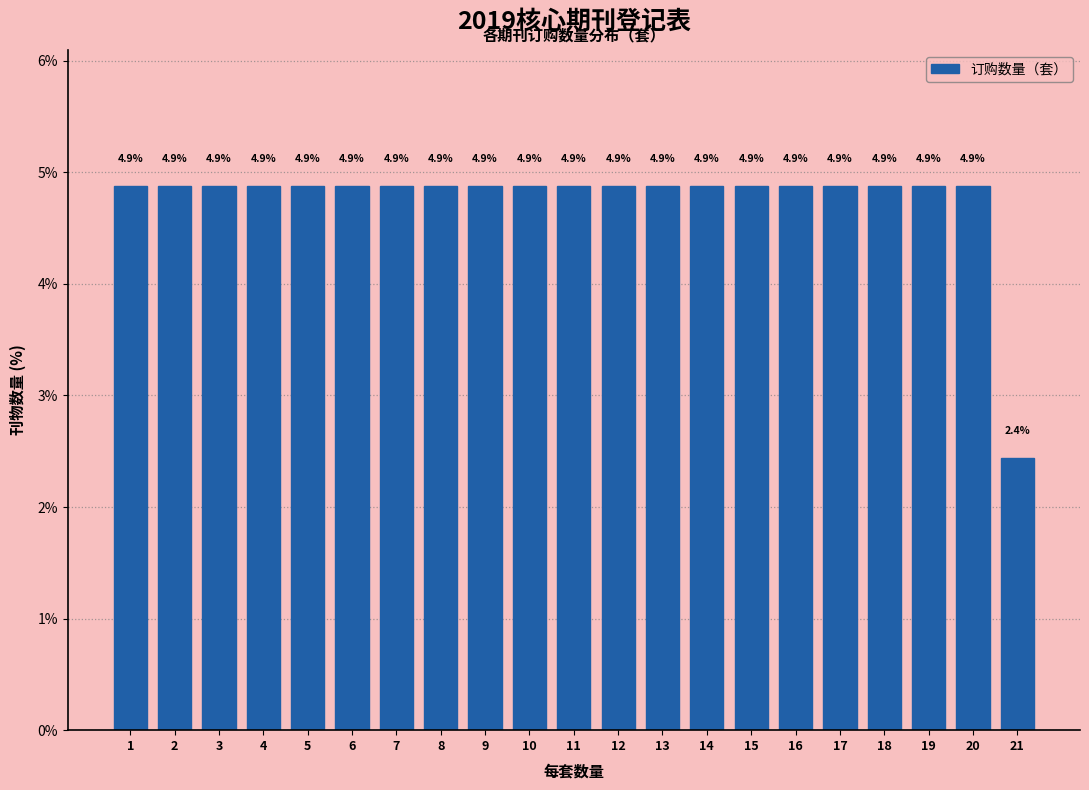

Reading left to right, transcribe all the data shown in this chart.

4.9	4.9	4.9	4.9	4.9	4.9	4.9	4.9	4.9	4.9	4.9	4.9	4.9	4.9	4.9	4.9	4.9	4.9	4.9	4.9	2.4